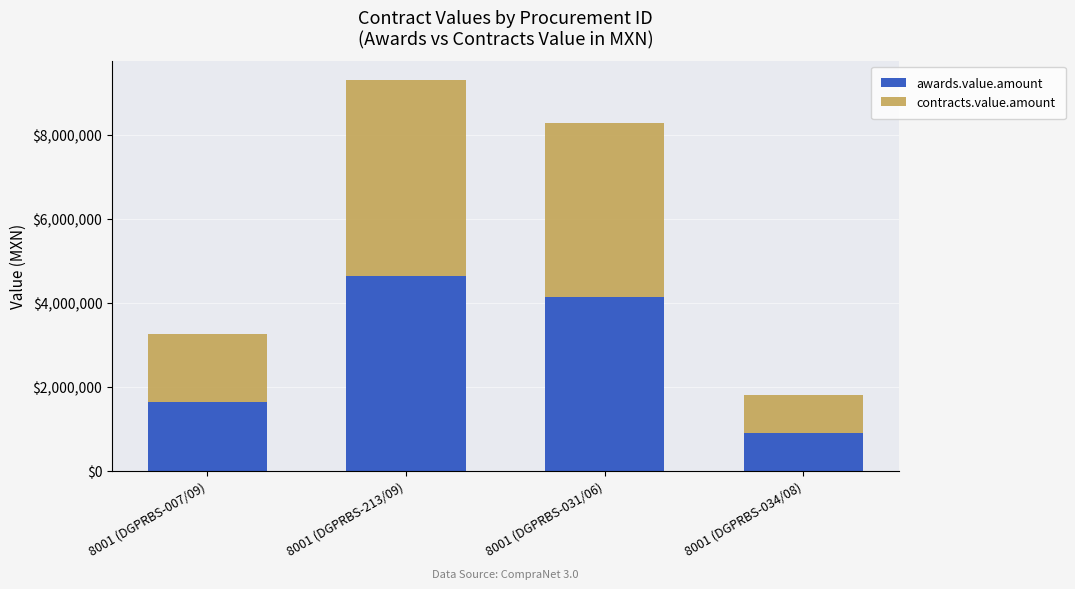

At which category is the sum across all series the highest?

8001 (DGPRBS-213/09)